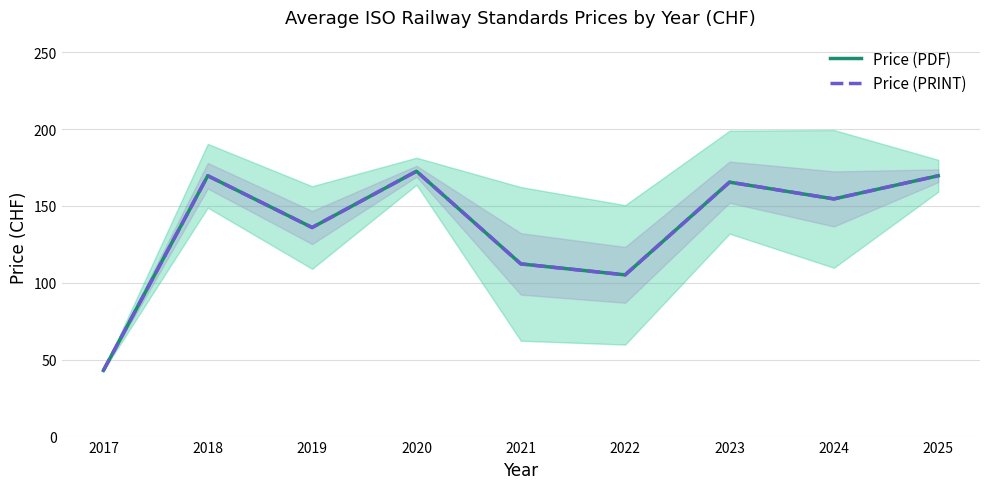

What is the value of the Price (PRINT) point at the 2nd from the left?

169.7